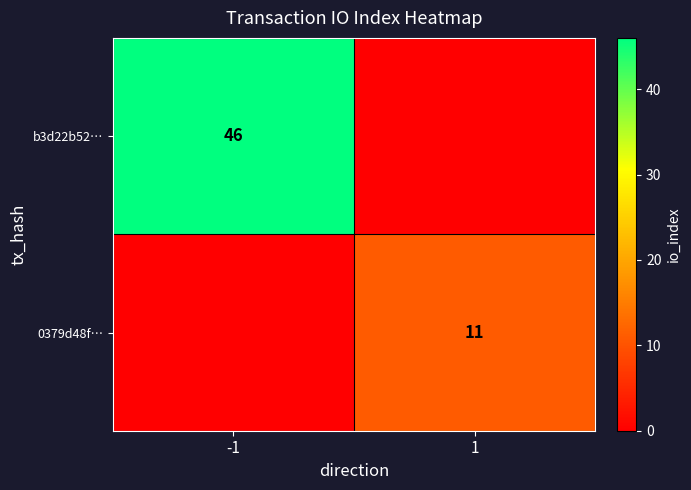

Is it true that b3d22b52… equals 46 at -1?

True